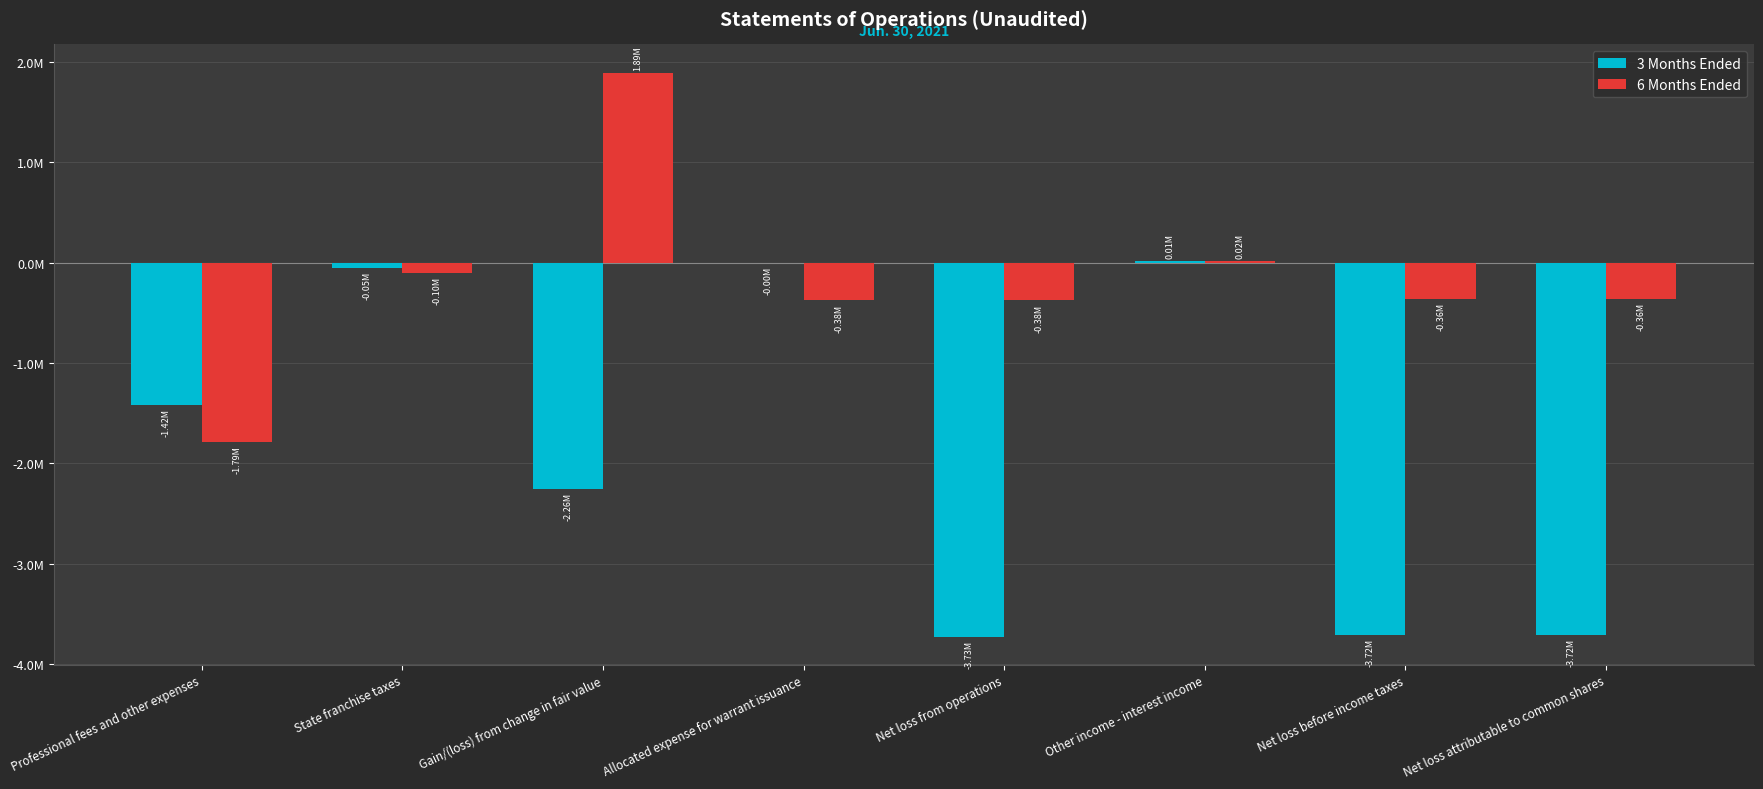

List the series in order of their peak value, lowest first.

3 Months Ended, 6 Months Ended